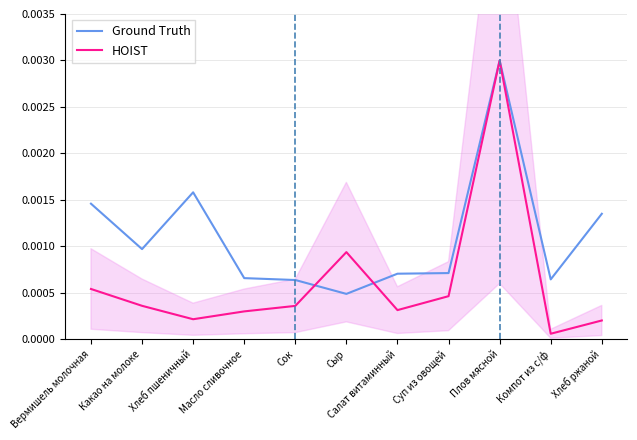

At which category is the sum across all series the highest?

Плов мясной